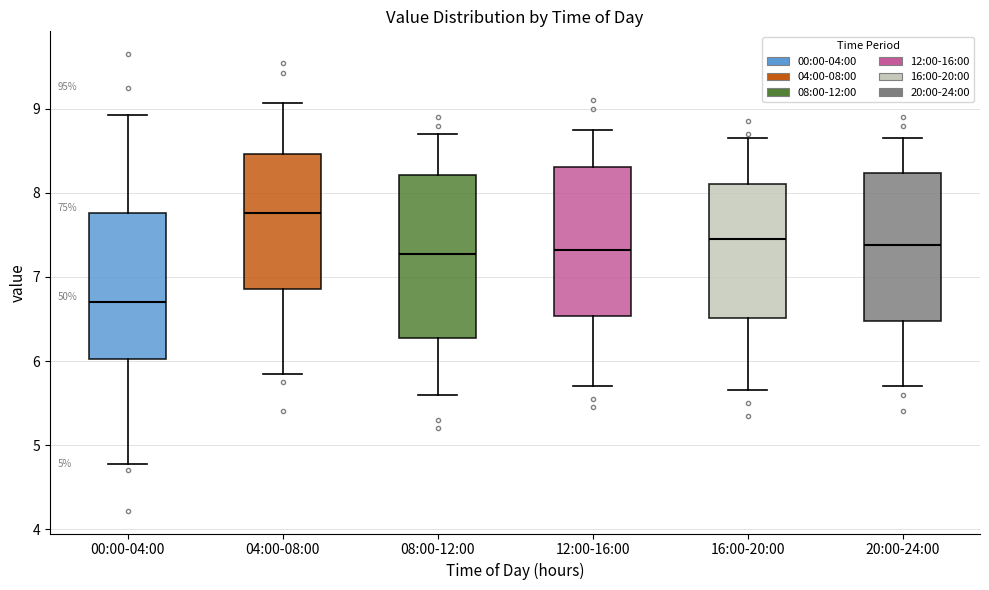

Where does the upper whisker of the box for 16:00-20:00 end on the y-axis? The values are not printed on the chart, so give them approximately, as read against the axis.

8.7